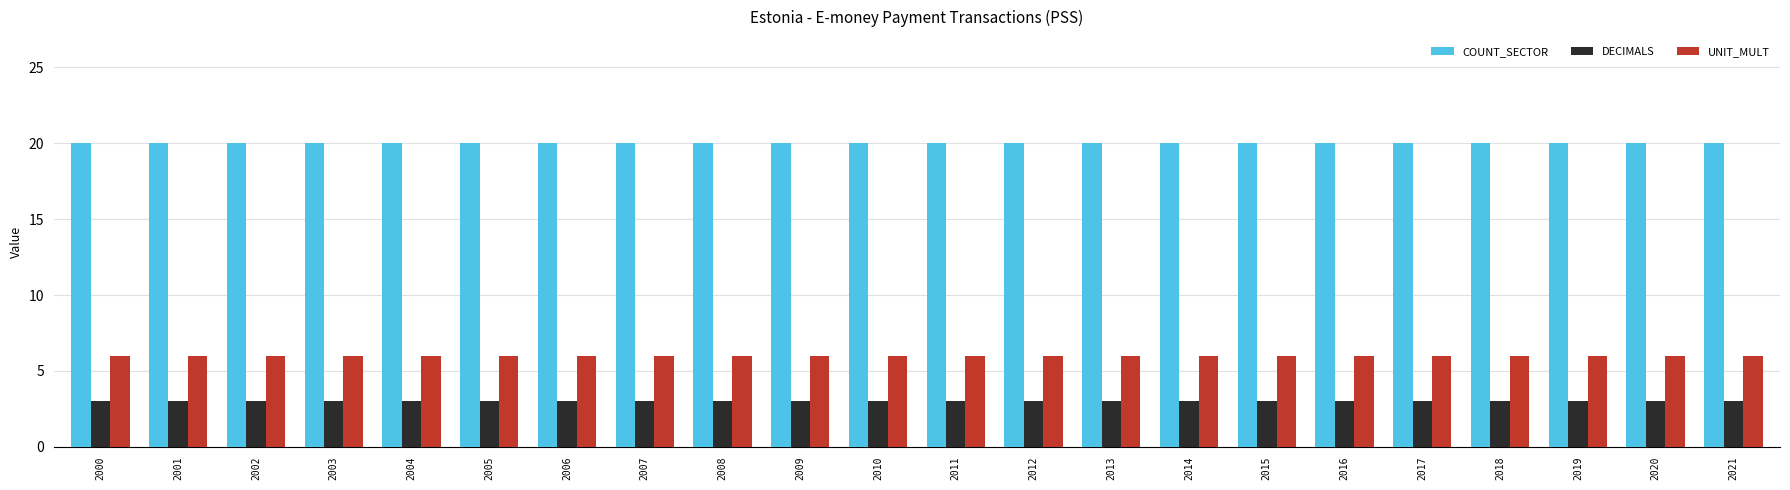

At how many categories does at least one series exceed 7?

22